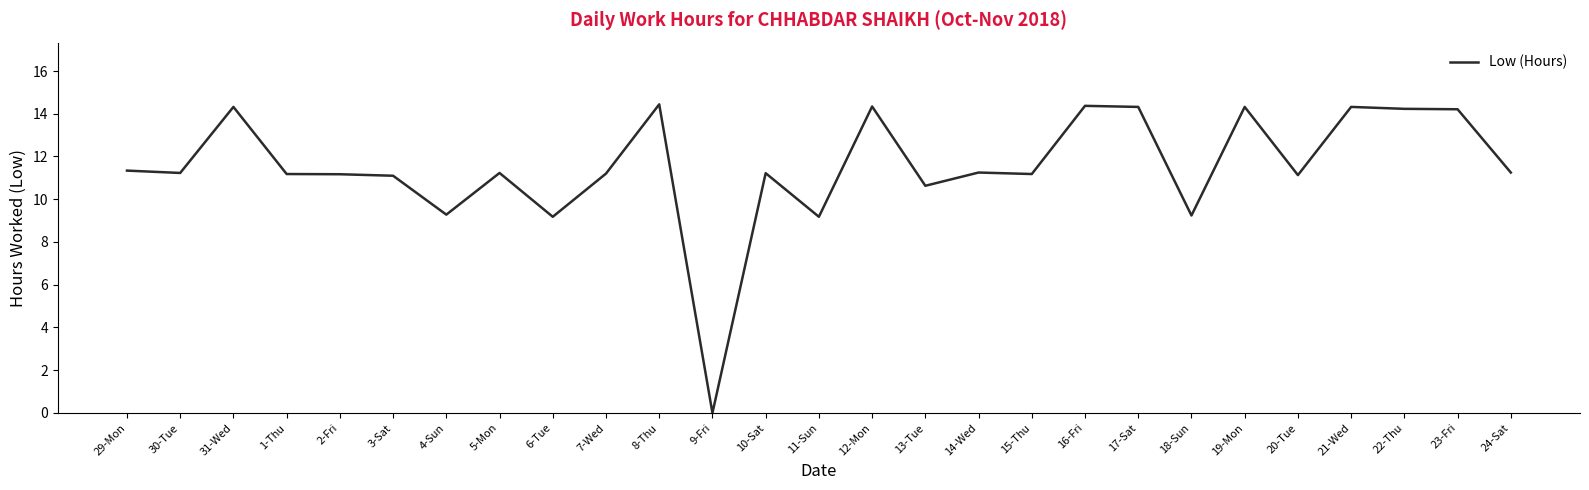

Which category has the lowest value across all series?

9-Fri